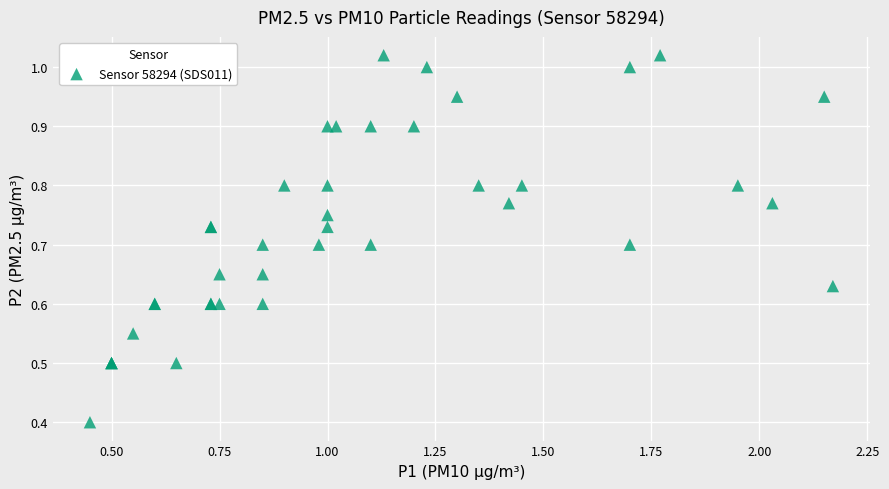

What Y value in the scatter plot is closest to 0?

0.4